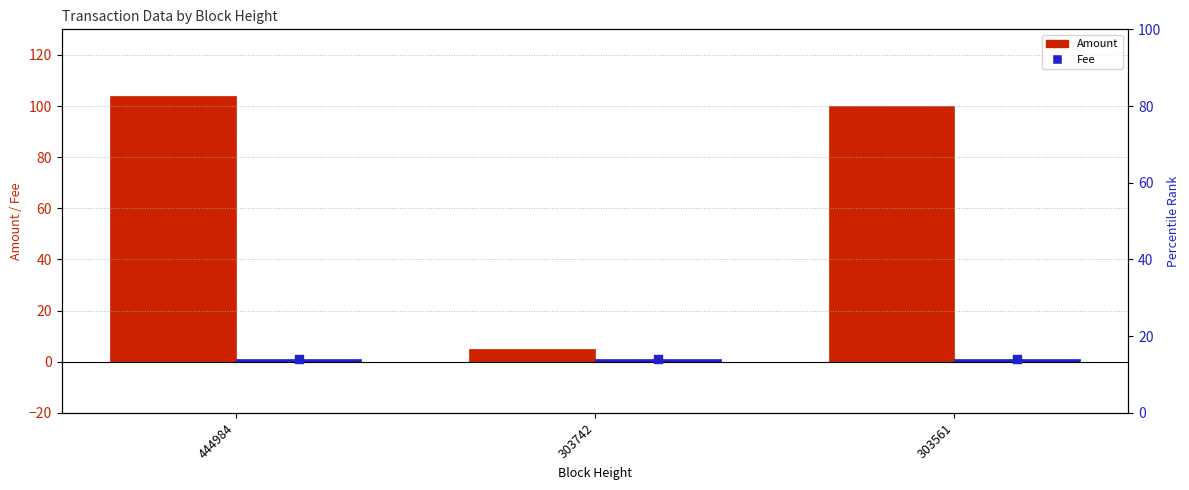

Which series has the largest Y range (max minus min)?

Amount